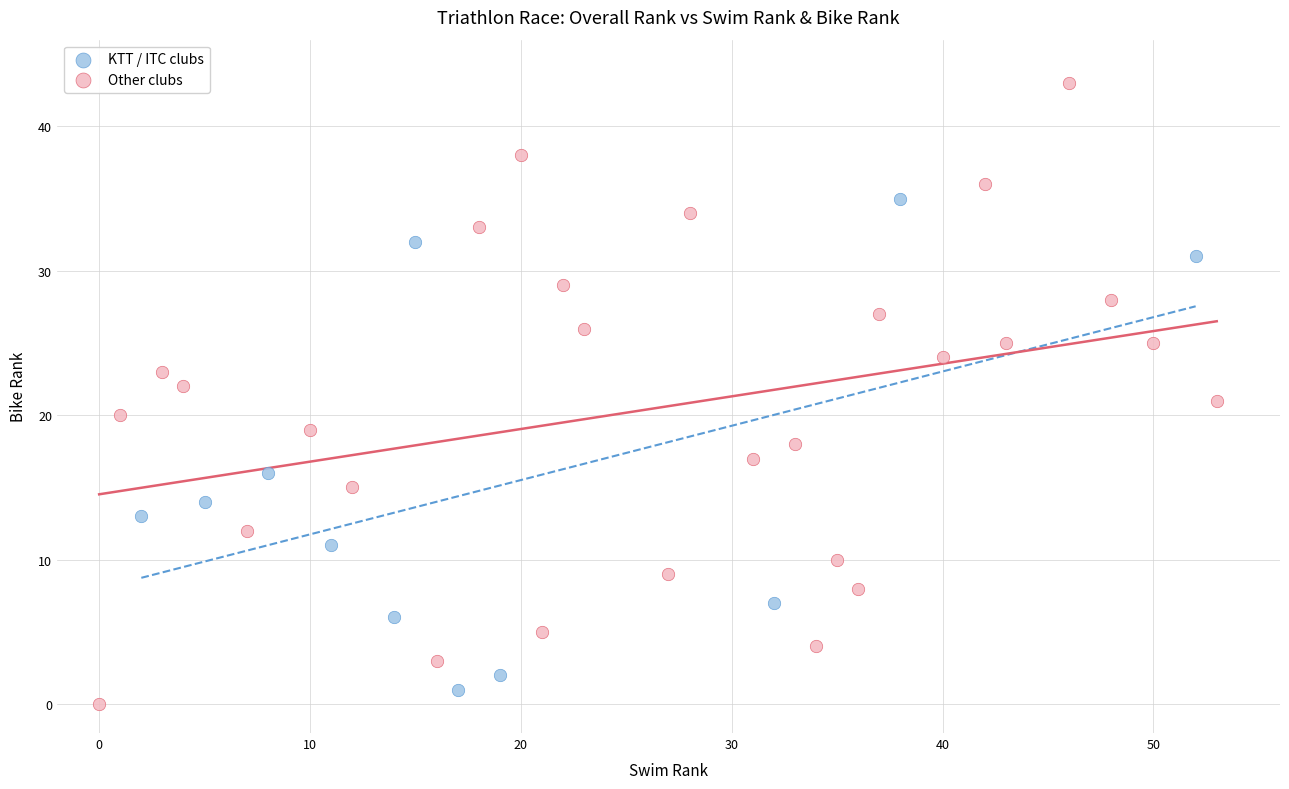

Which series reaches the minimum Y coordinate?

Other clubs